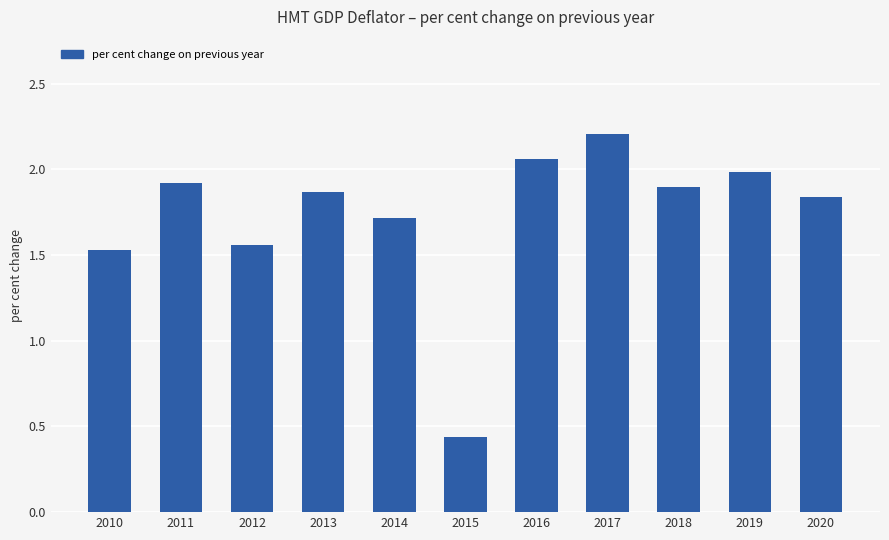

What is the average value?

1.7